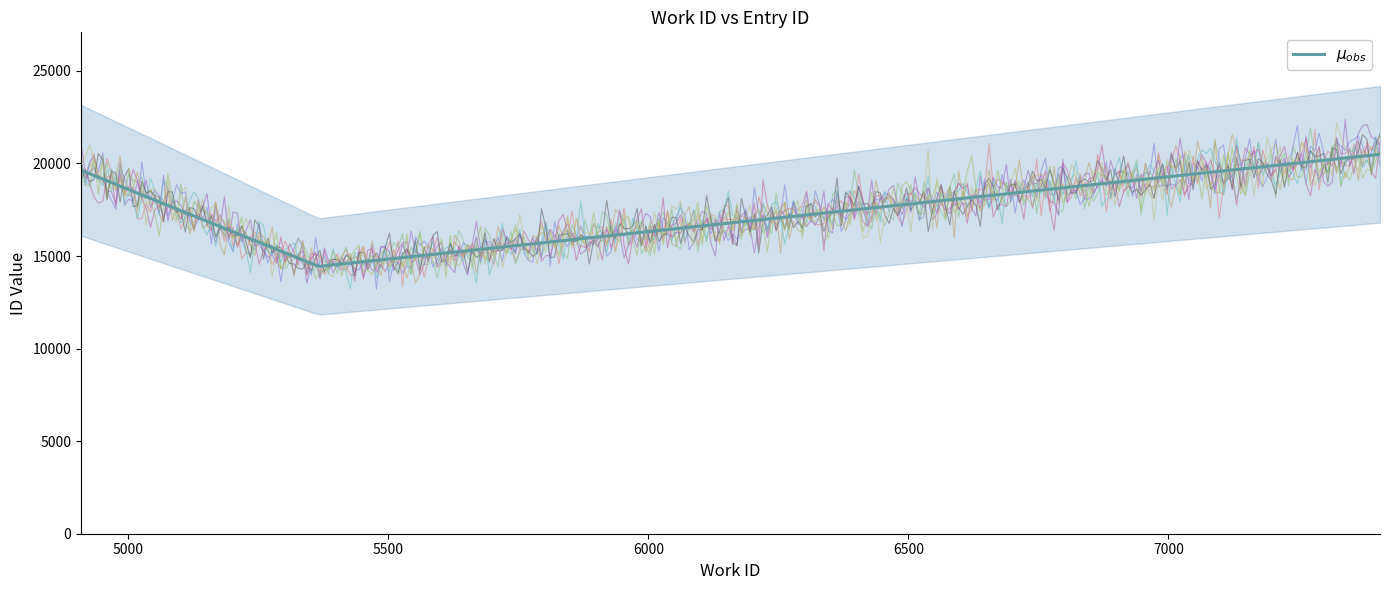

What is the approximate value of id at 7407, to the nearest 100?

20500